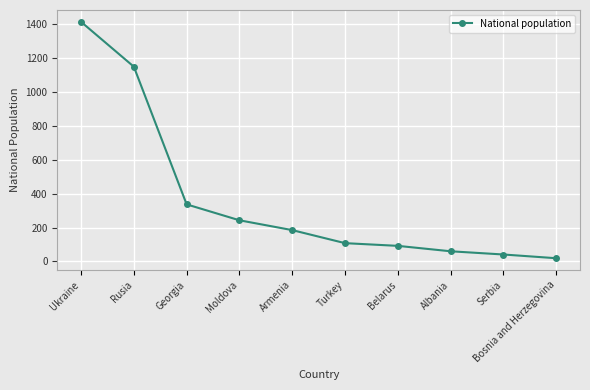

The chart shows a value of 57 at Moldova. True or false?

False